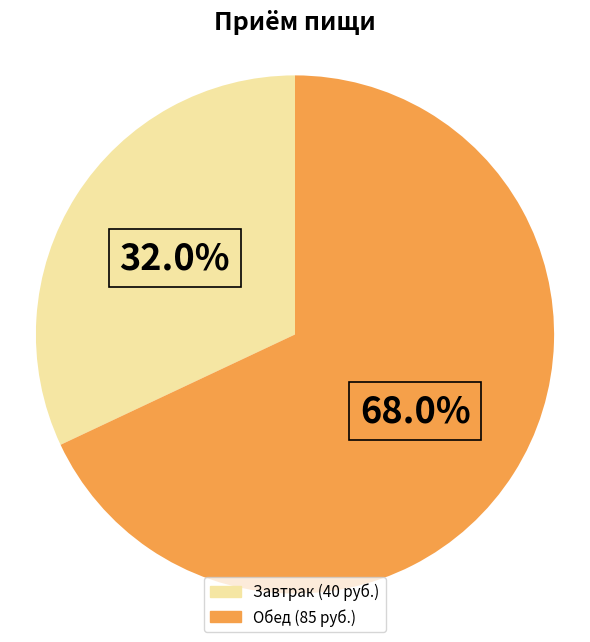

Which category has the biggest portion of the pie?

Обед